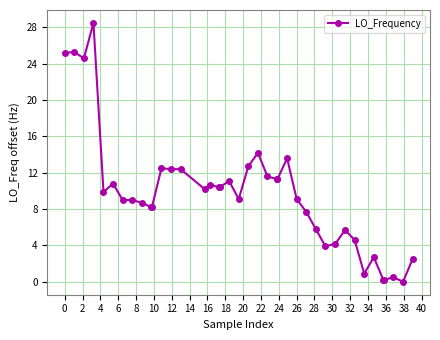

How many positive values are there?

39